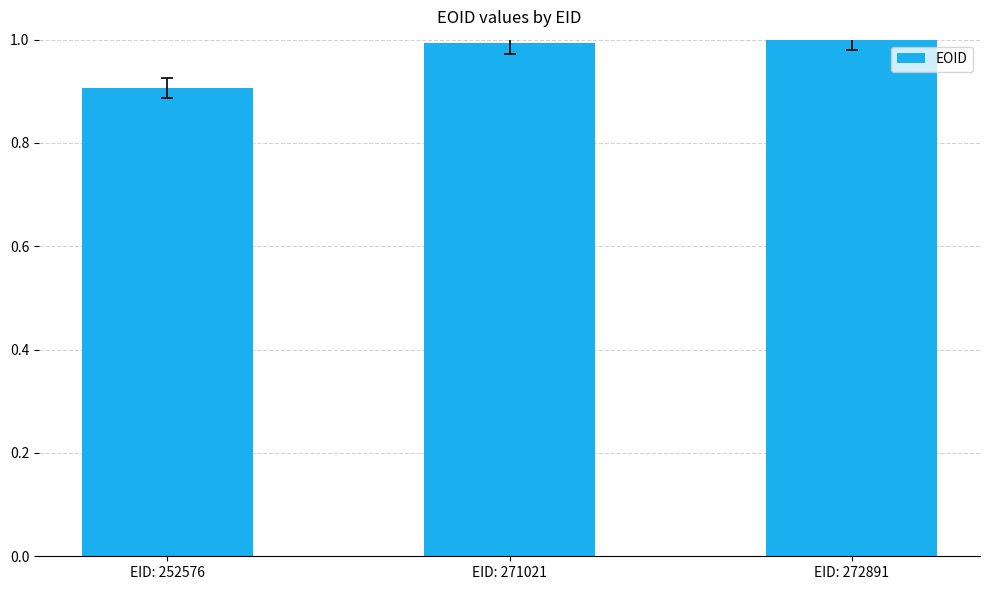

What is the smallest value displayed?

0.9